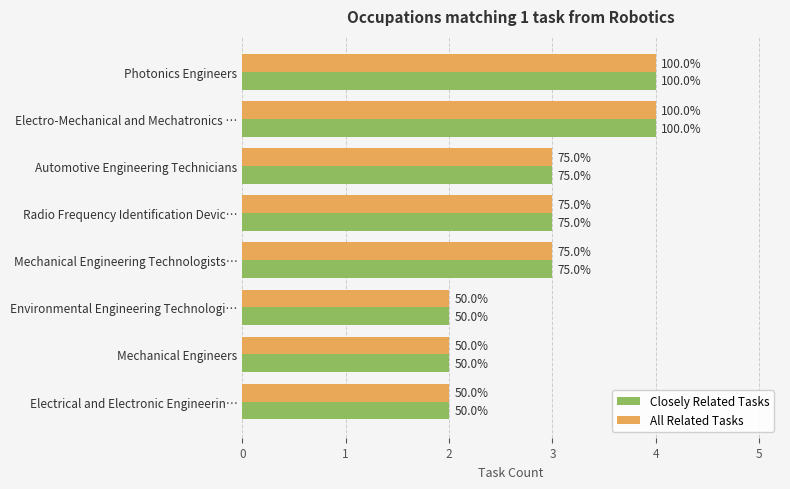

Reading left to right, transcribe all the data shown in this chart.

Closely Related Tasks: 4	4	3	3	3	2	2	2
All Related Tasks: 4	4	3	3	3	2	2	2